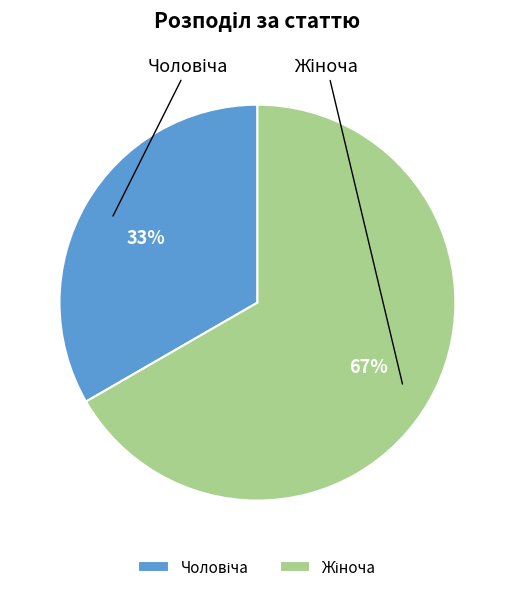

Is there a majority slice in this chart?

Yes